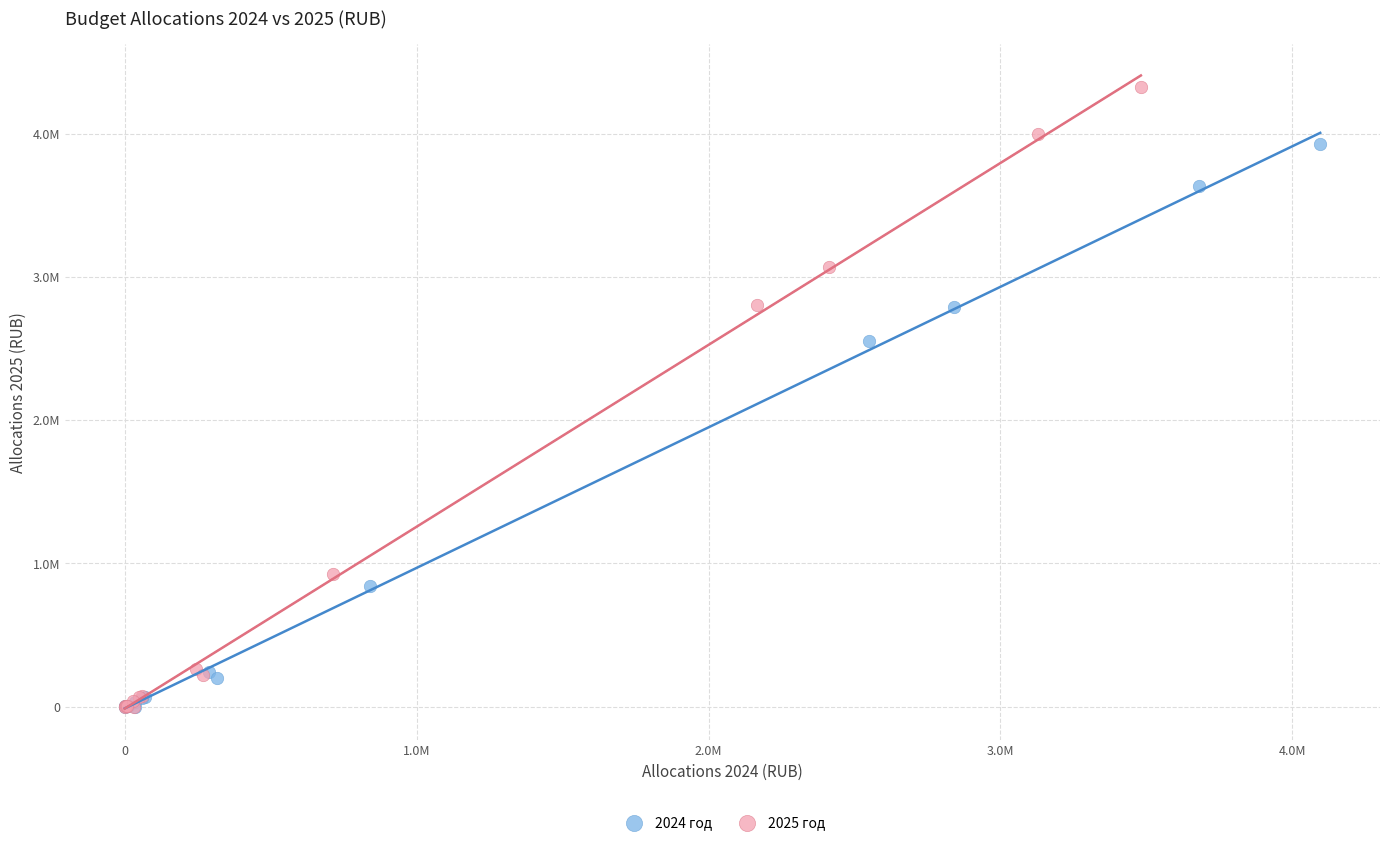

Which series contains the highest Y value?

2025 год